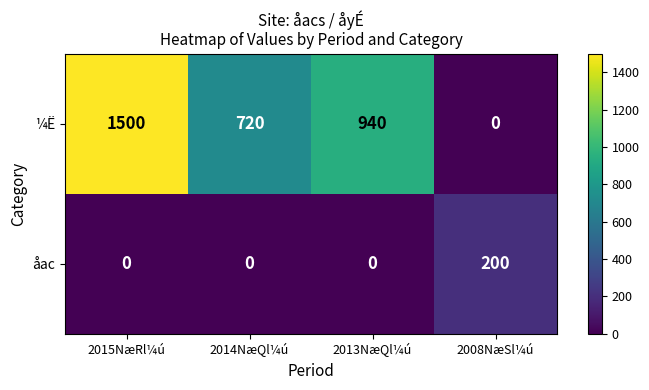

How many data points in åac are above 0?

1